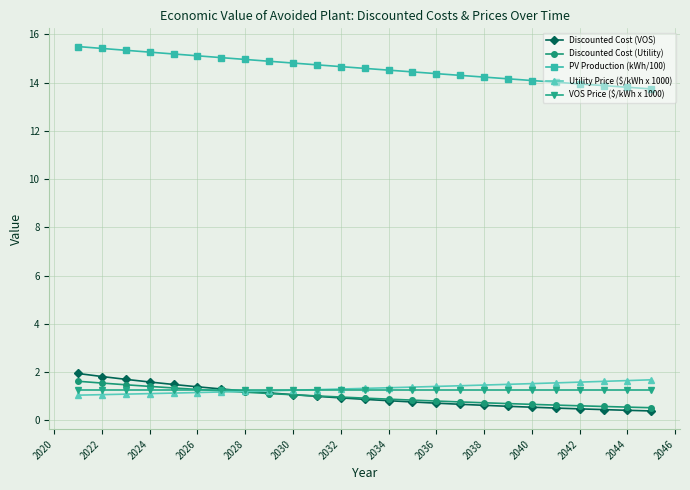

How many categories are shown in the chart?

25